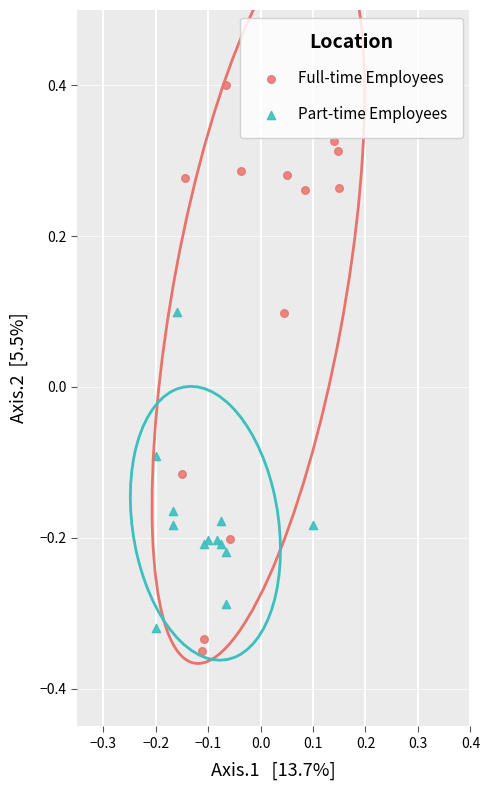

What are all the series names shown in the legend?

Full-time Employees, Part-time Employees